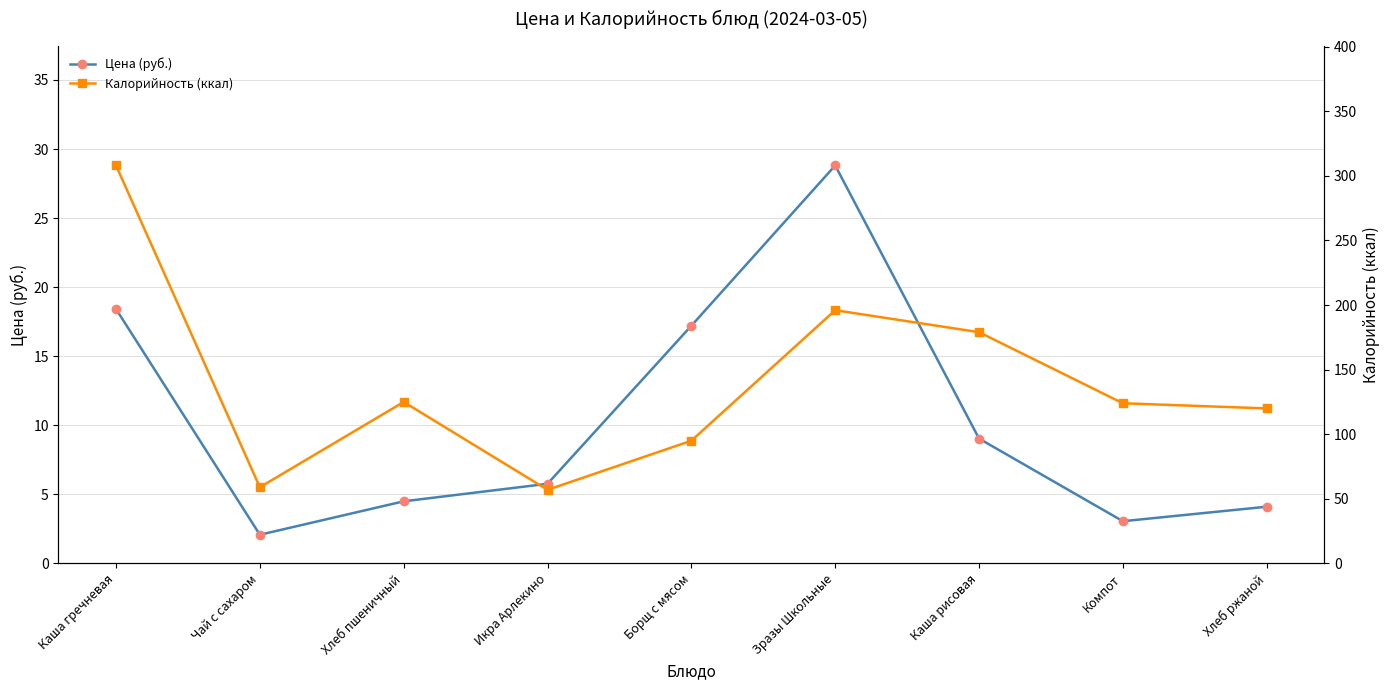

True or false: Цена (руб.) has a value of 4.9 at Каша рисовая.

False